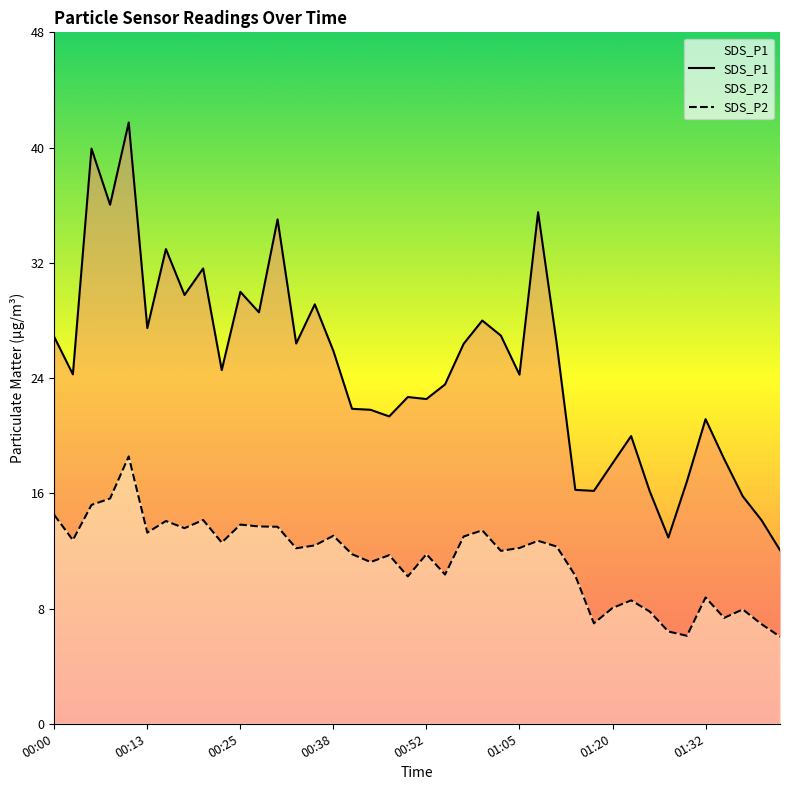

Rank the series at 01:32 from highest to lowest value.

SDS_P1, SDS_P2